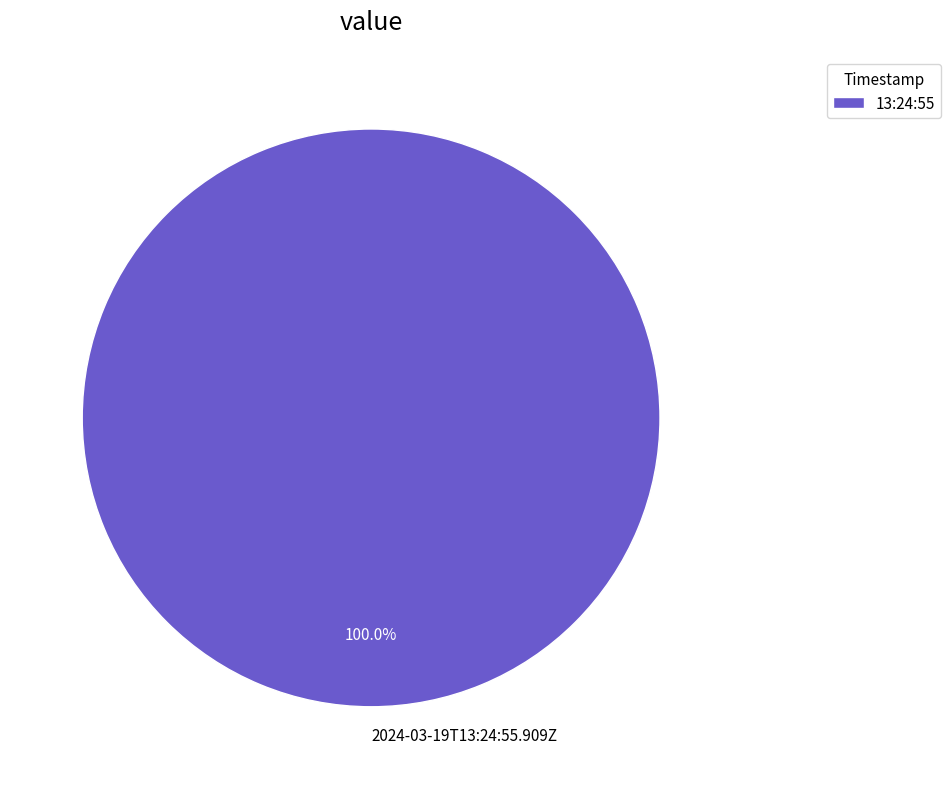

Is it true that 2024-03-19T13:24:55.909Z is 100% of the pie?

True